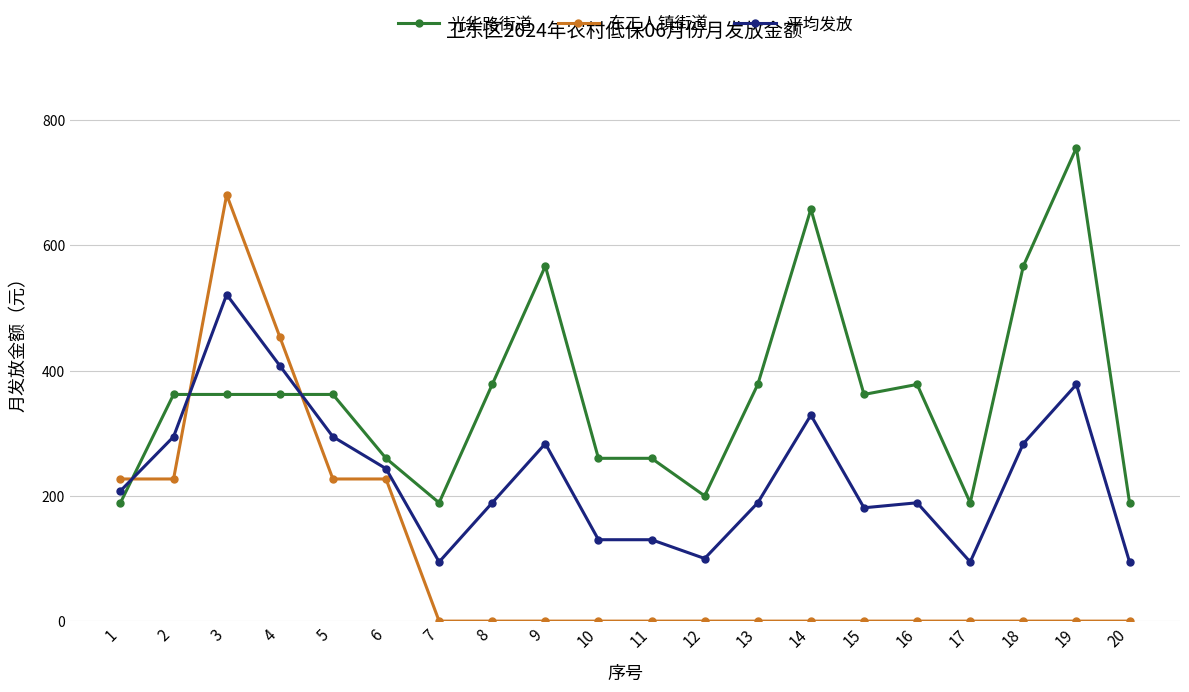

What is the greatest value displayed?

756.0